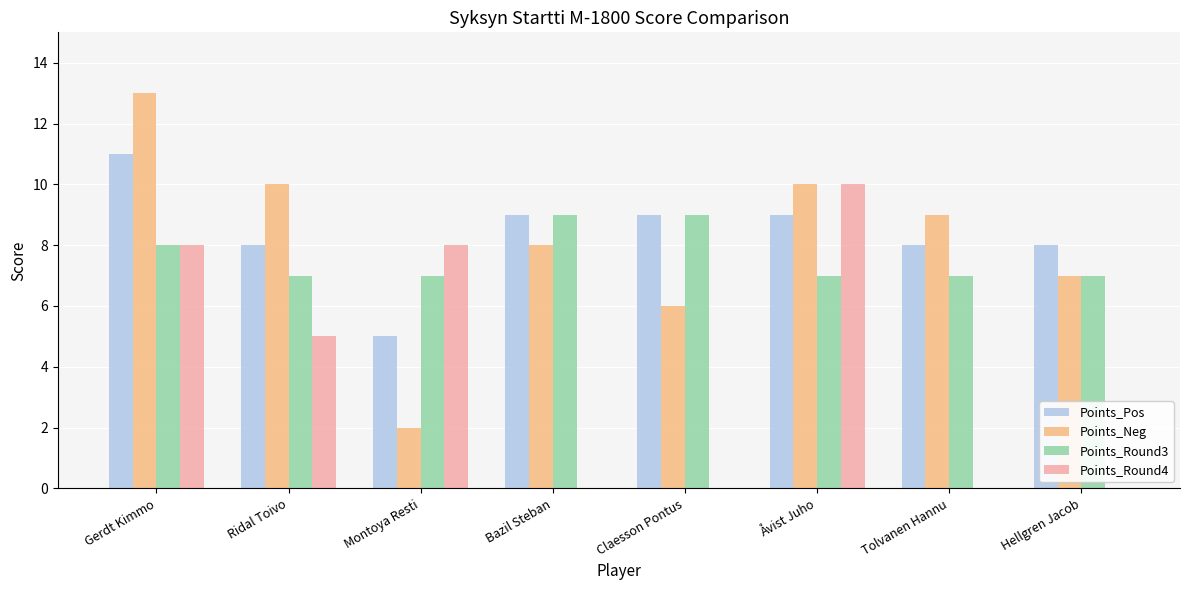

What is the total value across all series at Åvist Juho?

36